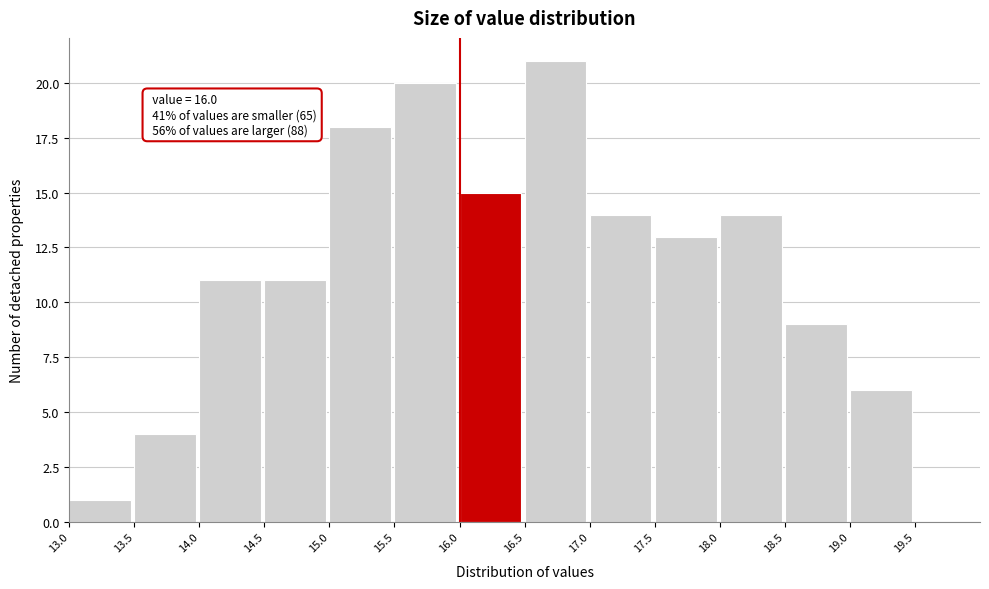

Which range on the x-axis has the tallest bar?

16.5 to 17.0